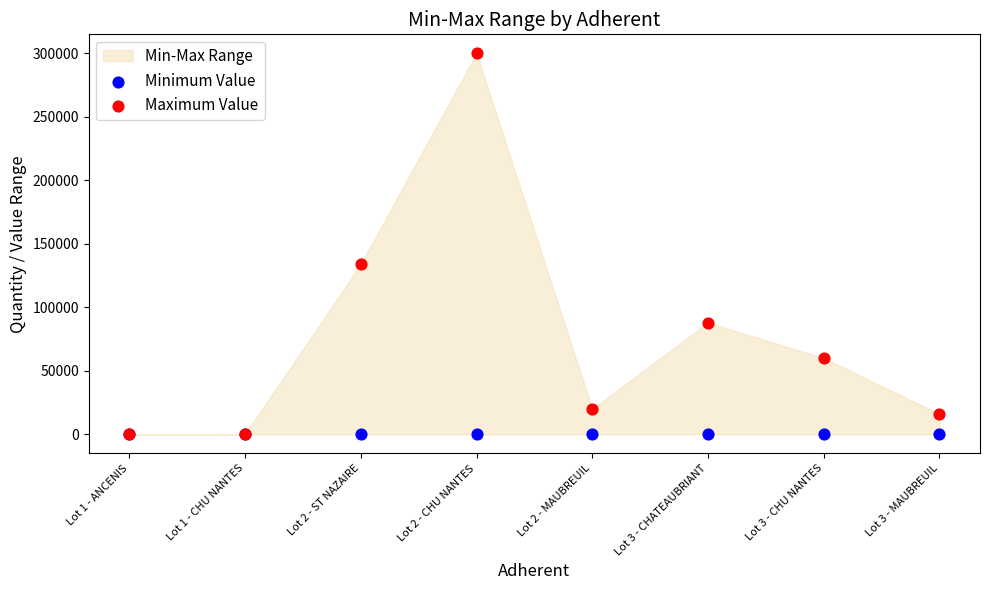

In the Maximum Value series, what Y value is closest to 150001?

134000